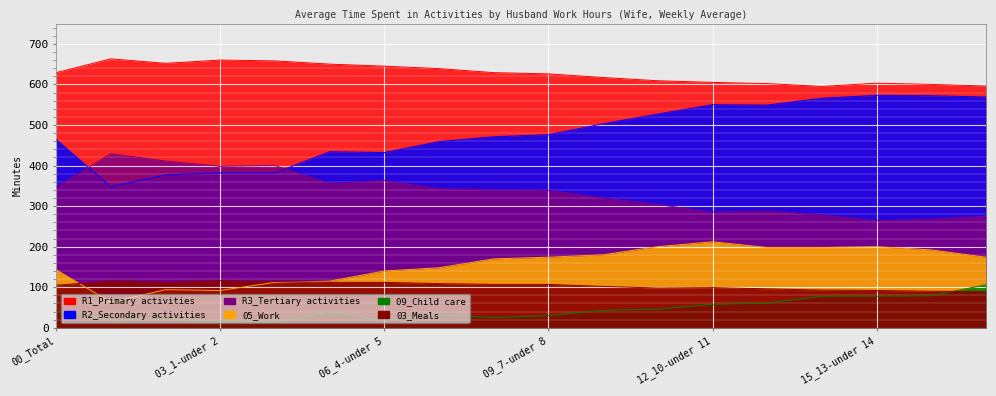

The value of 05_Work at 07_5-under 6 is 148. True or false?

True